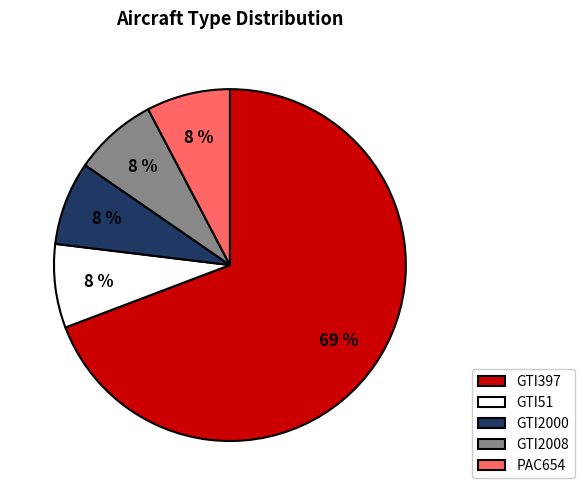

True or false: GTI51 accounts for 8% of the total.

True